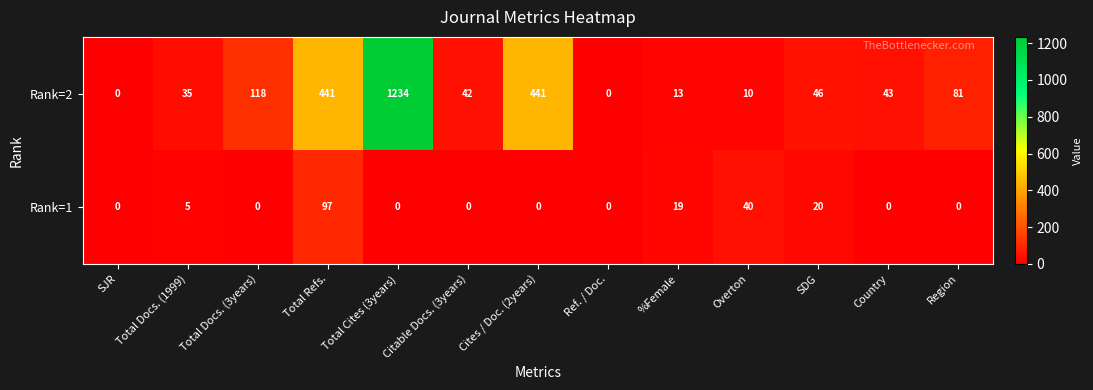

What is the highest value of the Rank=2 series?

1234